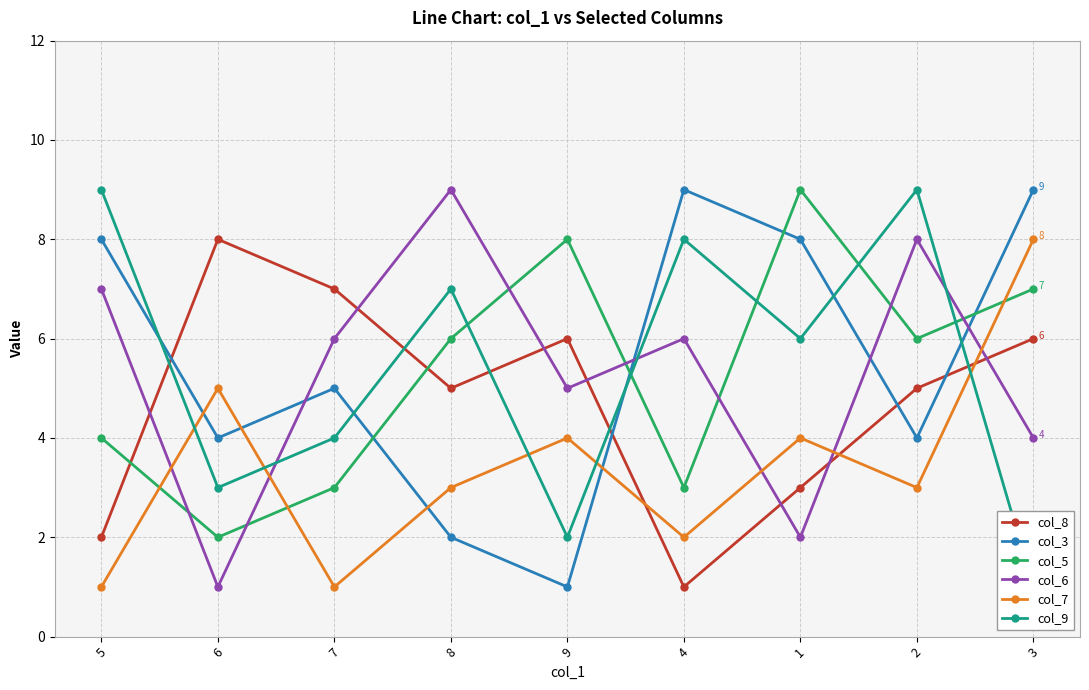

At which label does col_5 reach its minimum?

6